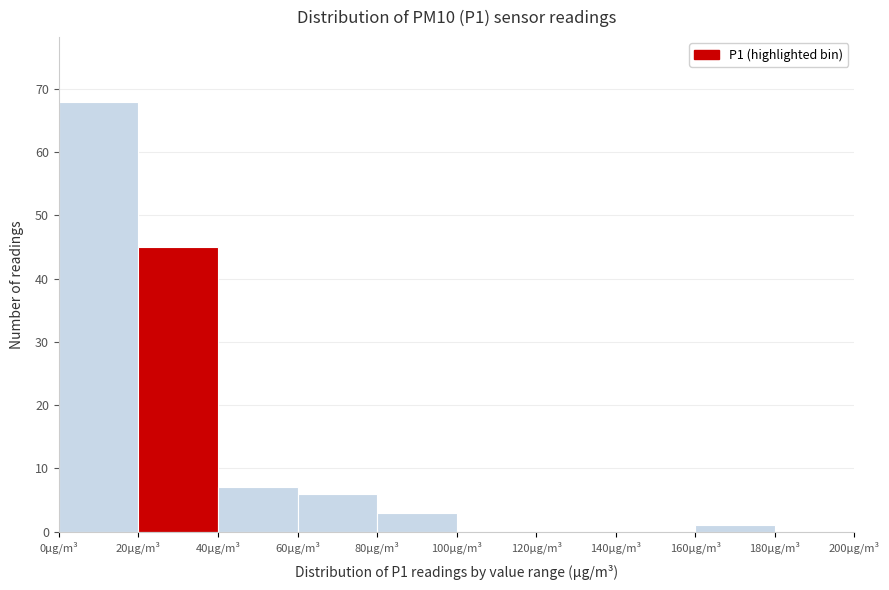

Over which range of the x-axis is the bar tallest?

0 to 20